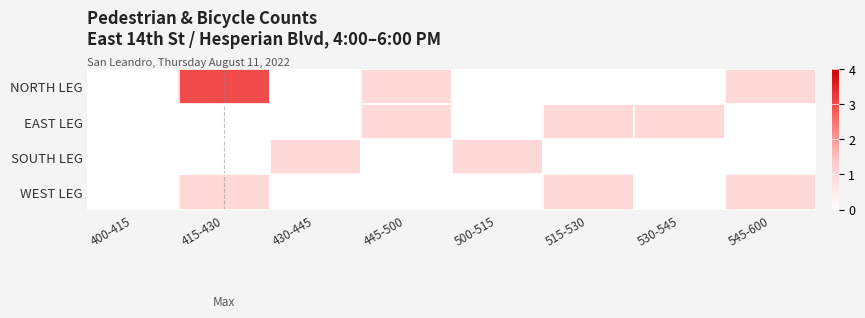

What is the total value across all series at 415-430?

4